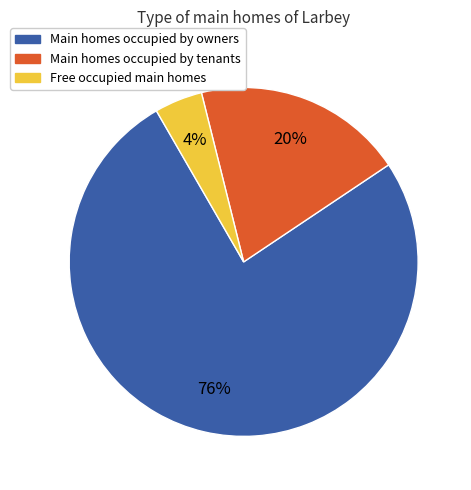

Is there any slice that represents more than half of the pie?

Yes